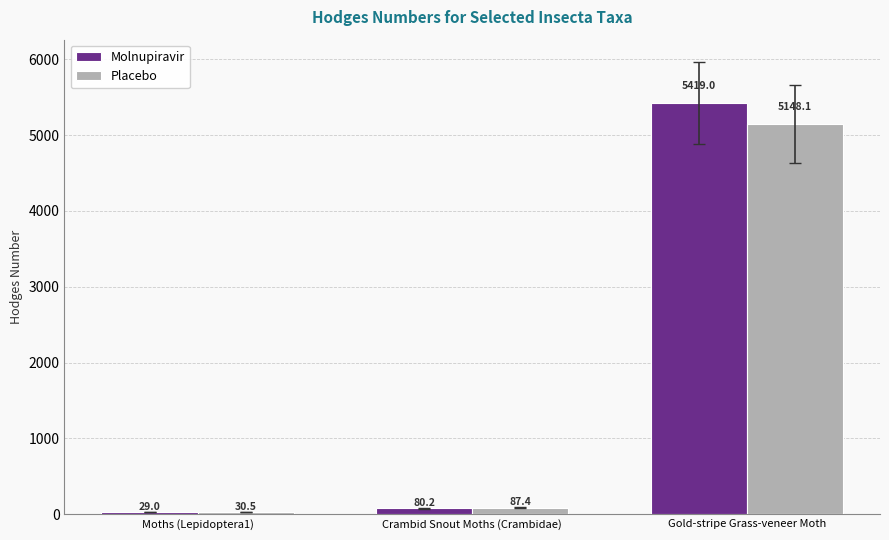

The Placebo series shows 87.4 at Crambid Snout Moths (Crambidae). True or false?

True